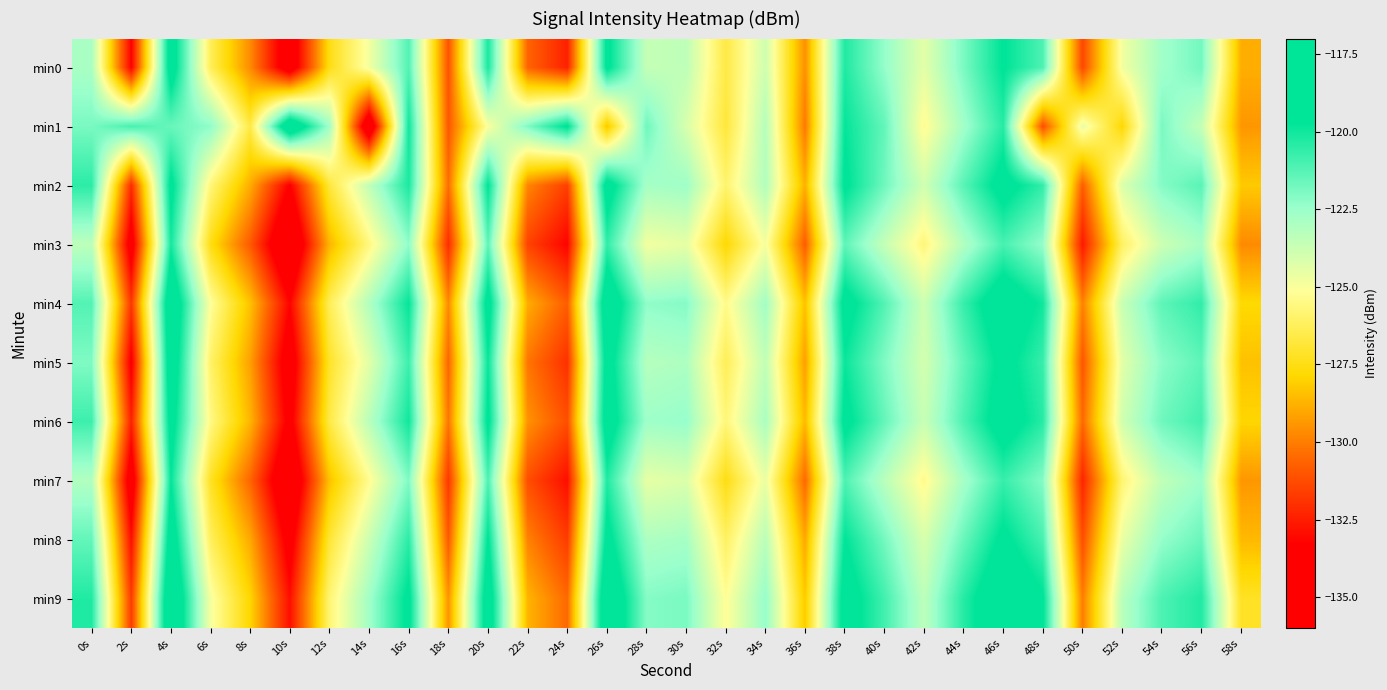

Between 40s and 58s, which series saw the biggest shift?

min1